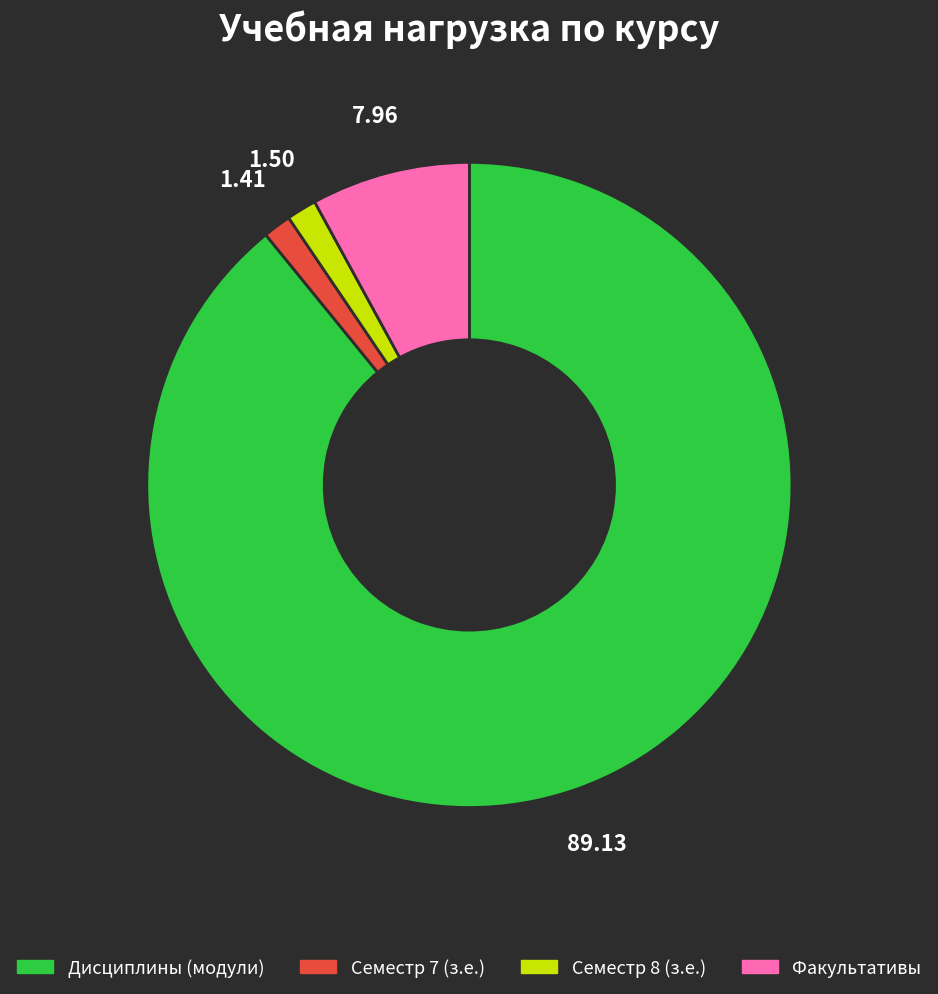

Approximately how many times larger is the value at Дисциплины (модули) compared to Семестр 7 (з.е.)?

63.3